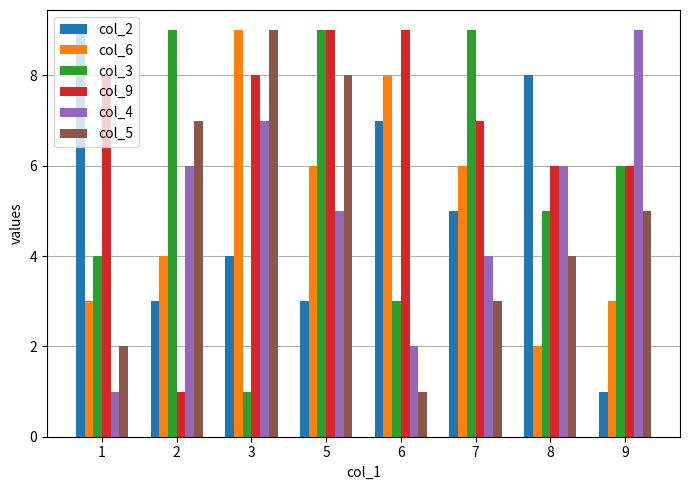

What is the minimum value for col_6?

2